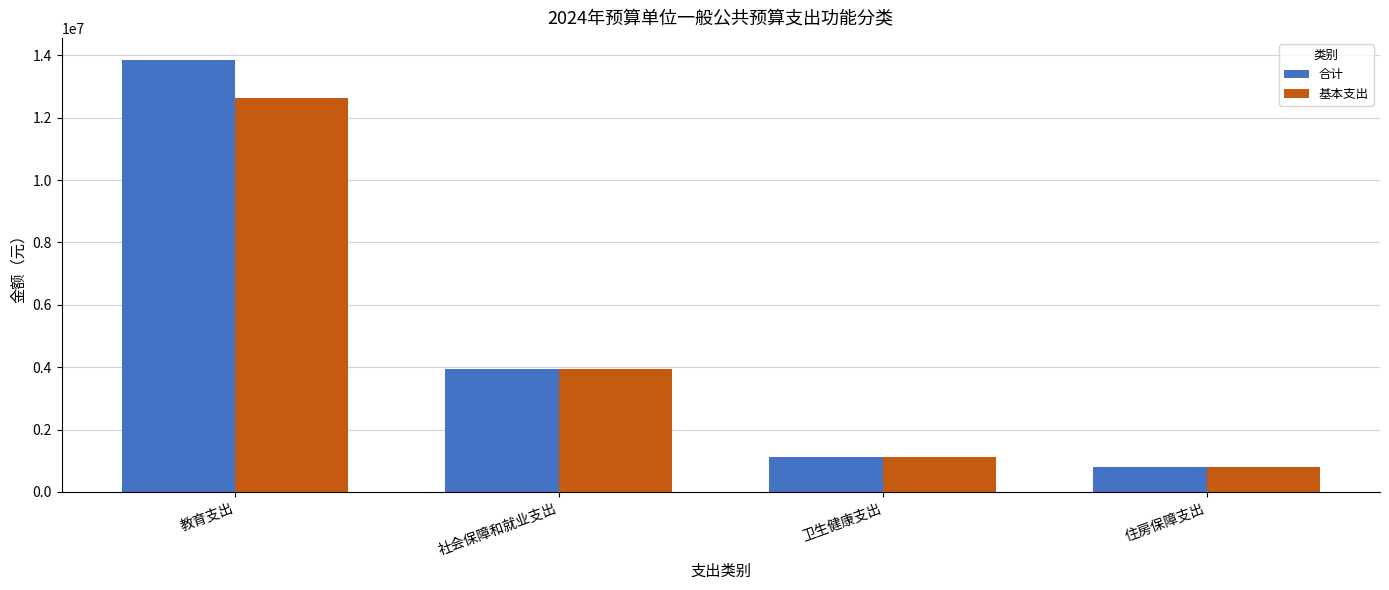

What is the label of the 2nd bar from the right?

卫生健康支出